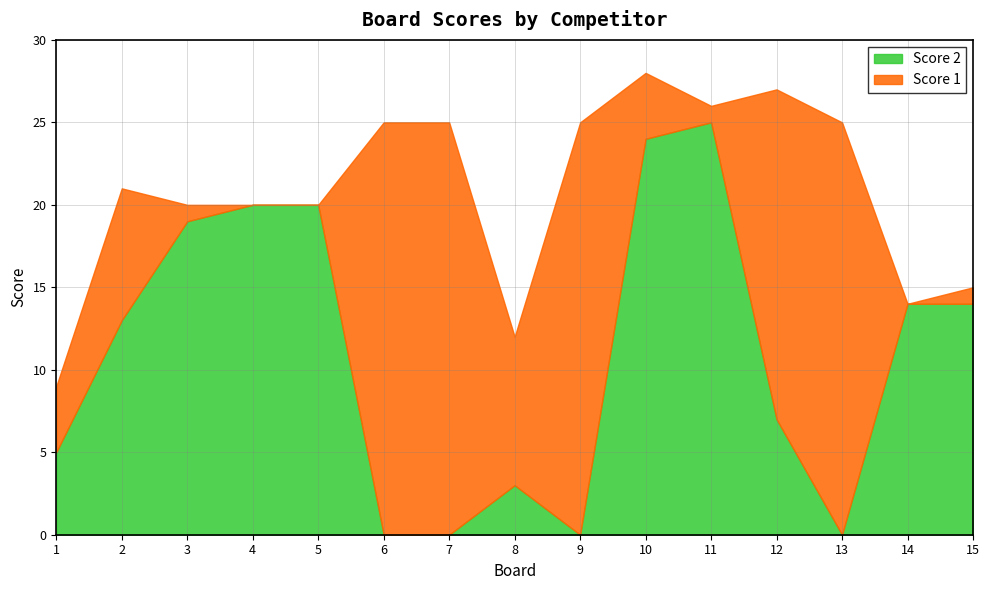

Reading right to left, what are all the values shown in this chart?

Score 1: 1	0	25	20	1	4	25	9	25	25	0	0	1	8	4
Score 2: 14	14	0	7	25	24	0	3	0	0	20	20	19	13	5